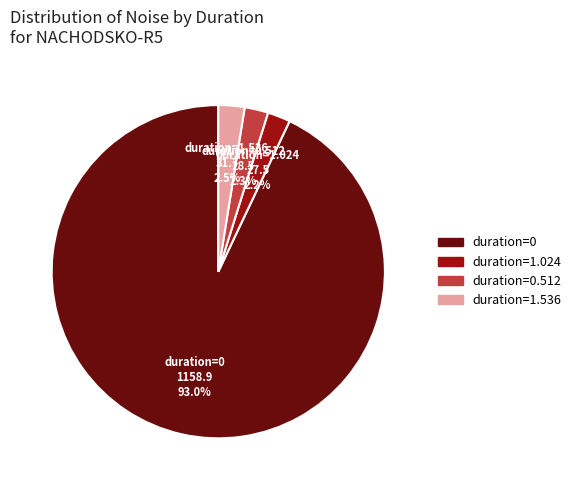

How many segments does this pie chart have?

4